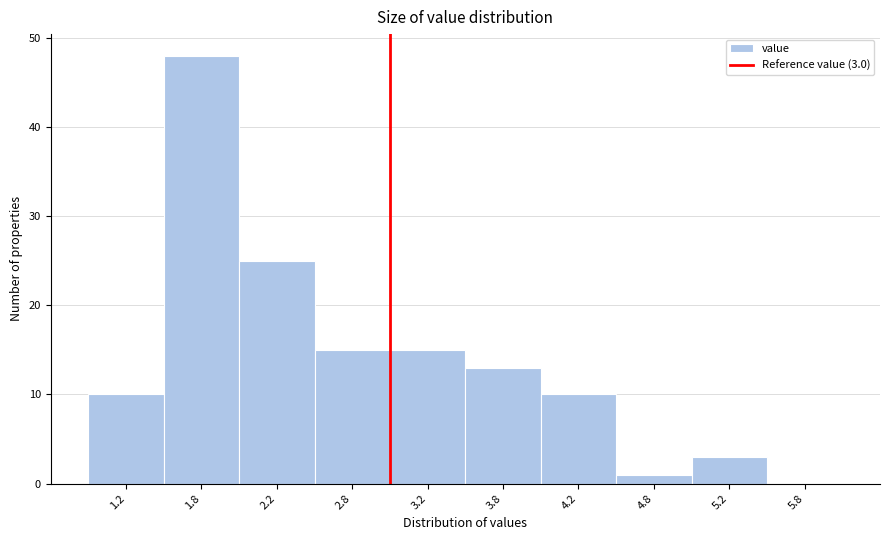

Over which range of the x-axis is the bar tallest?

1.5 to 2.0